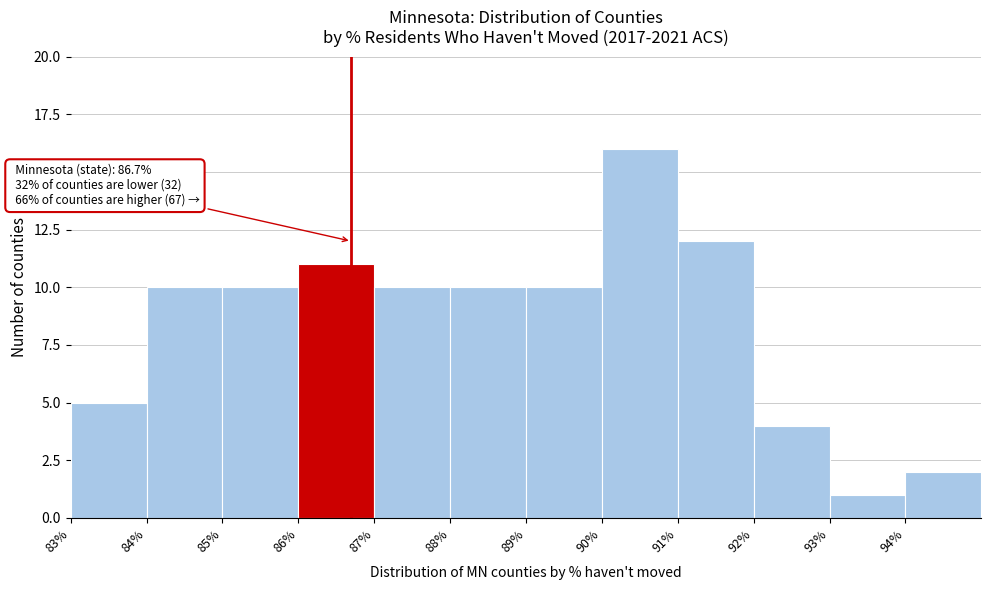

Which range on the x-axis has the tallest bar?

90 to 91